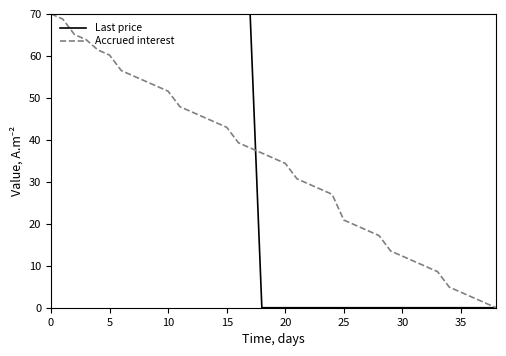

At how many categories does at least one series exceed 15?

29